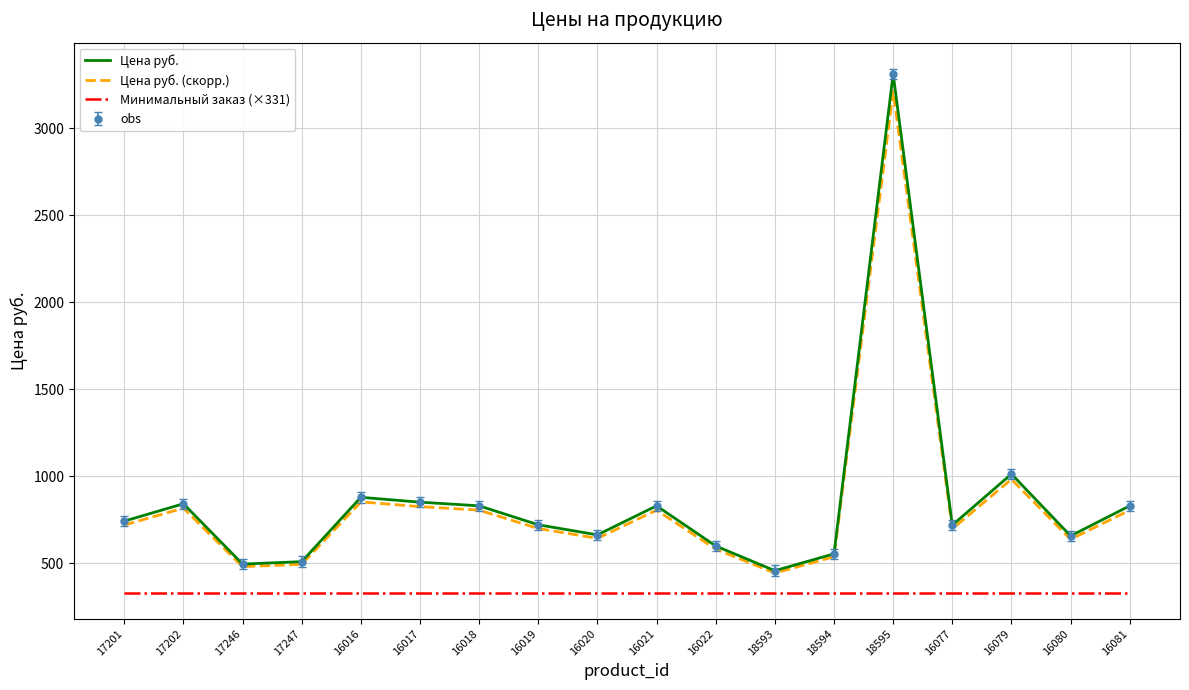

Reading right to left, extract all data points from this chart.

Цена руб.: 830.0	657.0	1013.0	719.0	3313.0	554.0	457.0	599.0	830.0	663.0	721.0	830.0	851.0	879.0	509.0	495.0	842.0	742.0
Цена руб. (скорр.): 805.1	637.3	982.6	697.4	3213.6	537.4	443.3	581.0	805.1	643.1	699.4	805.1	825.5	852.6	493.7	480.1	816.7	719.7
Минимальный заказ (×331): 331.3	331.3	331.3	331.3	331.3	331.3	331.3	331.3	331.3	331.3	331.3	331.3	331.3	331.3	331.3	331.3	331.3	331.3